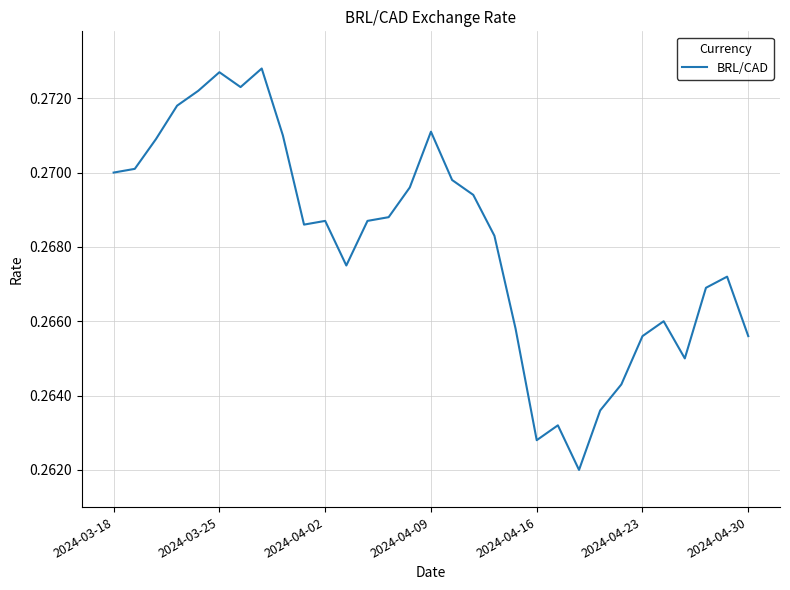

How many lines are shown in the chart?

1